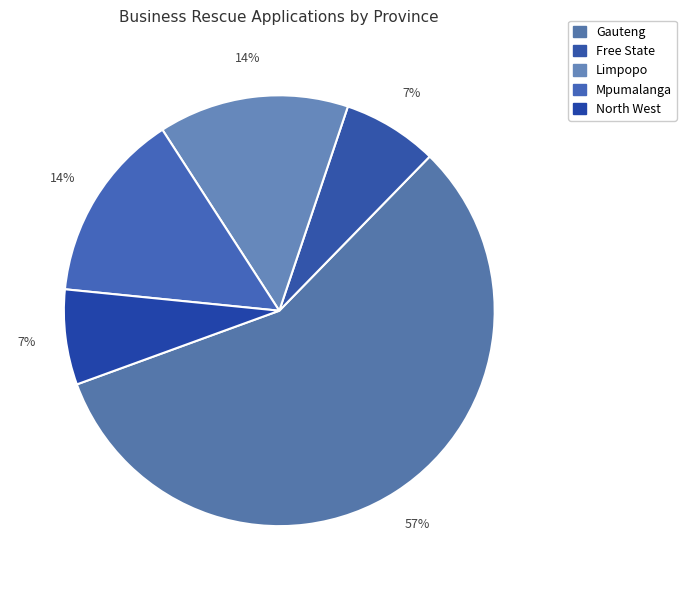

How many segments does this pie chart have?

5